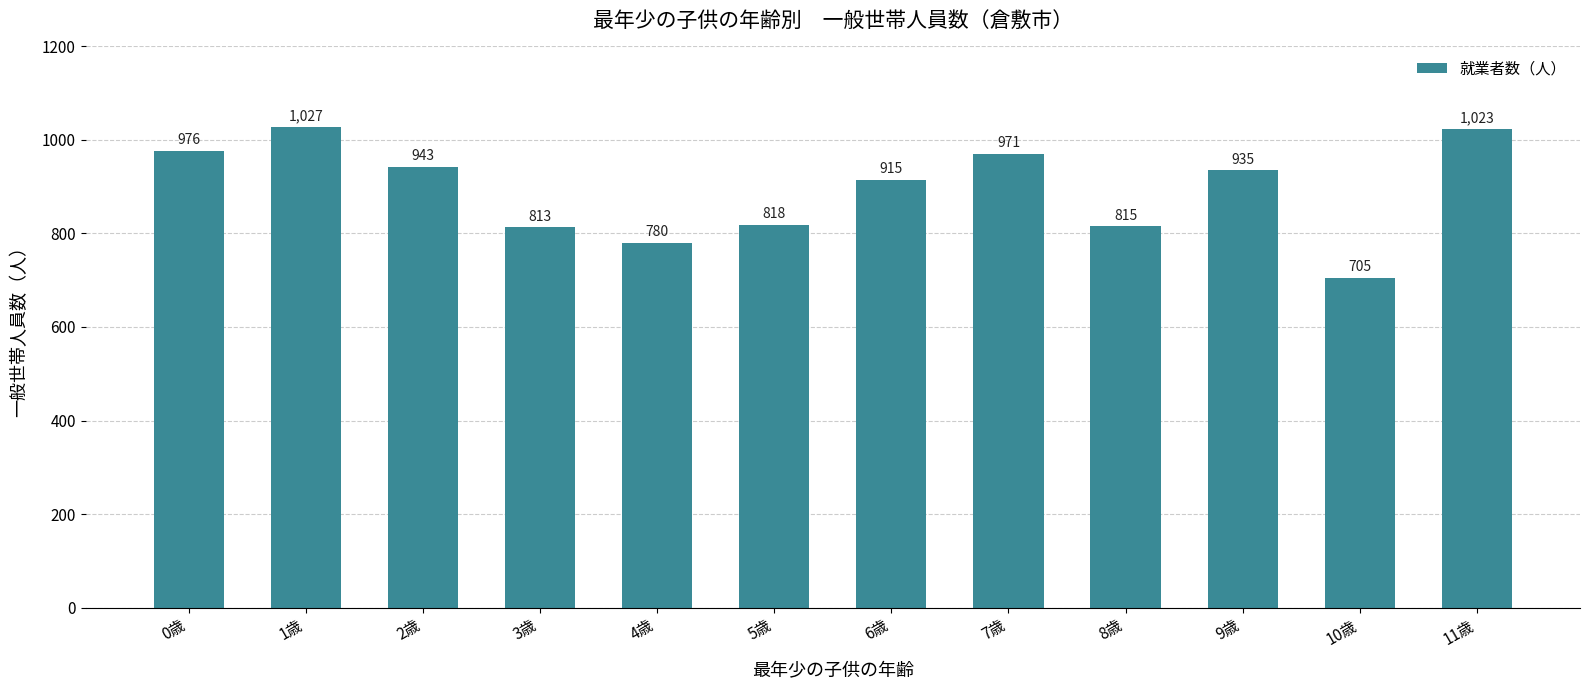

What position from the left is 3歳?

4